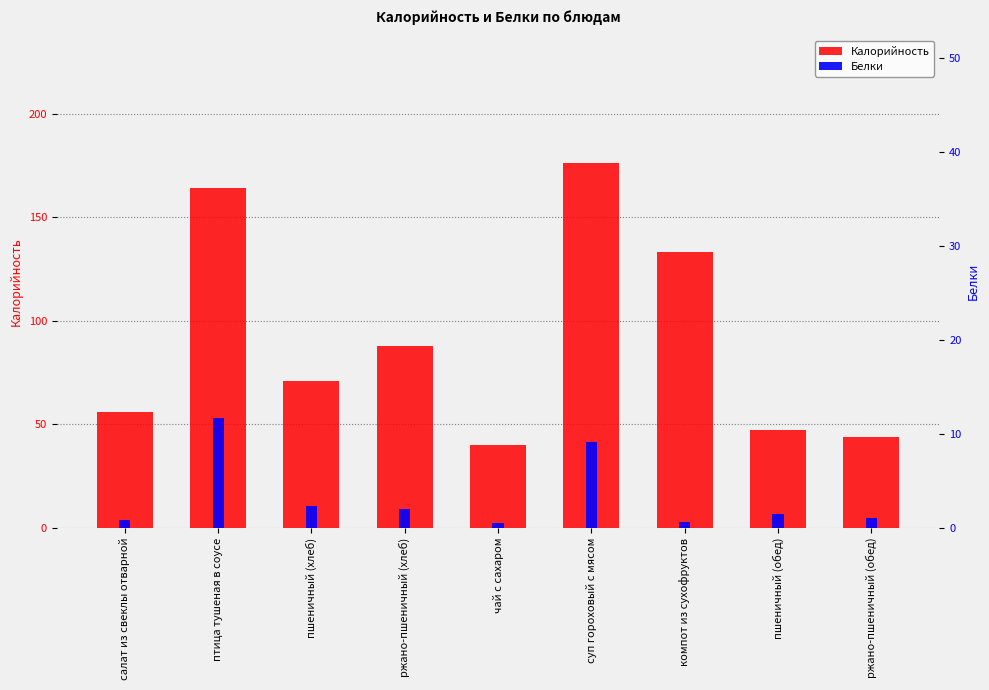

What is the difference between the maximum and second lowest values in the Белки series?

11.0